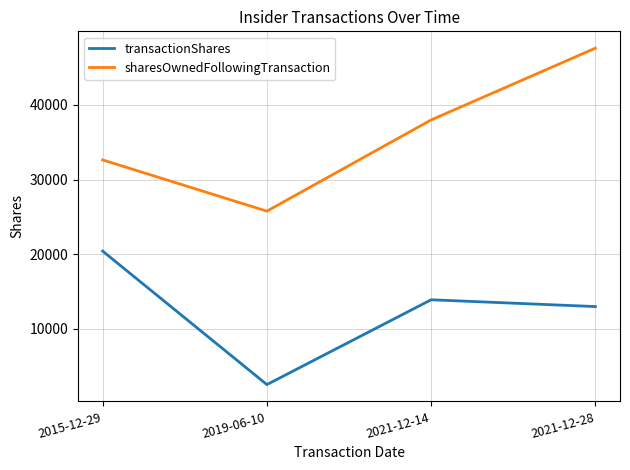

True or false: sharesOwnedFollowingTransaction has more than 0 points higher than both neighbors.

False